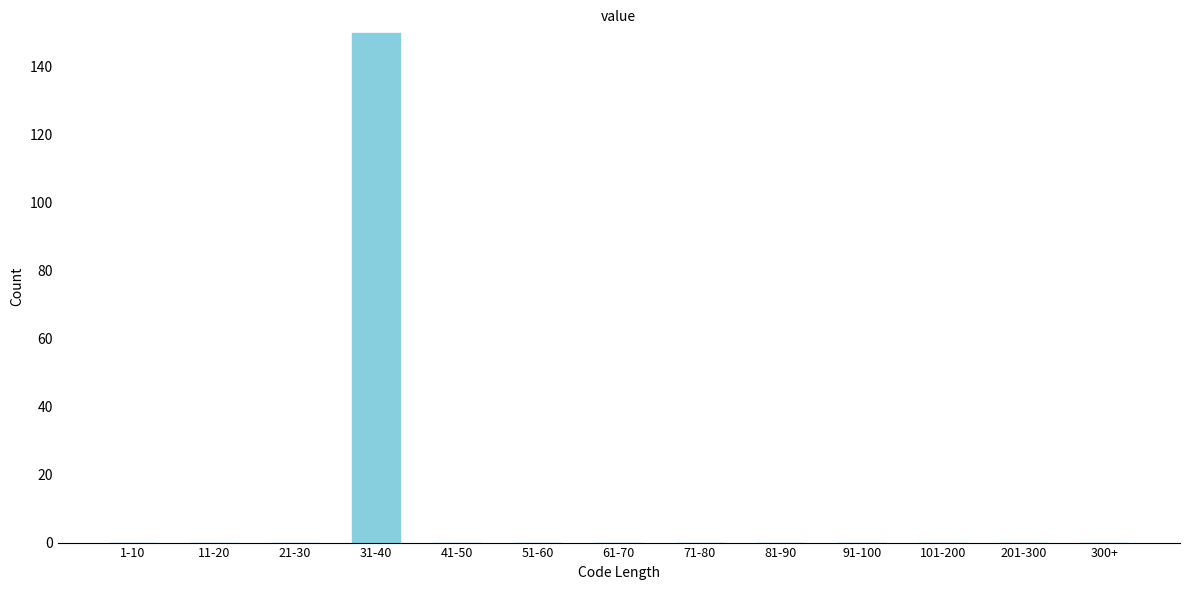

Reading right to left, transcribe all the data shown in this chart.

300+=0	201-300=0	101-200=0	91-100=0	81-90=0	71-80=0	61-70=0	51-60=0	41-50=0	31-40=150	21-30=0	11-20=0	1-10=0